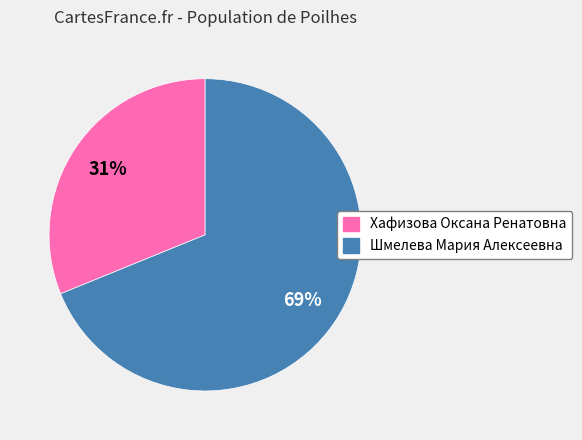

To the nearest percent, what percentage of the pie is Хафизова Оксана Ренатовна?

31%